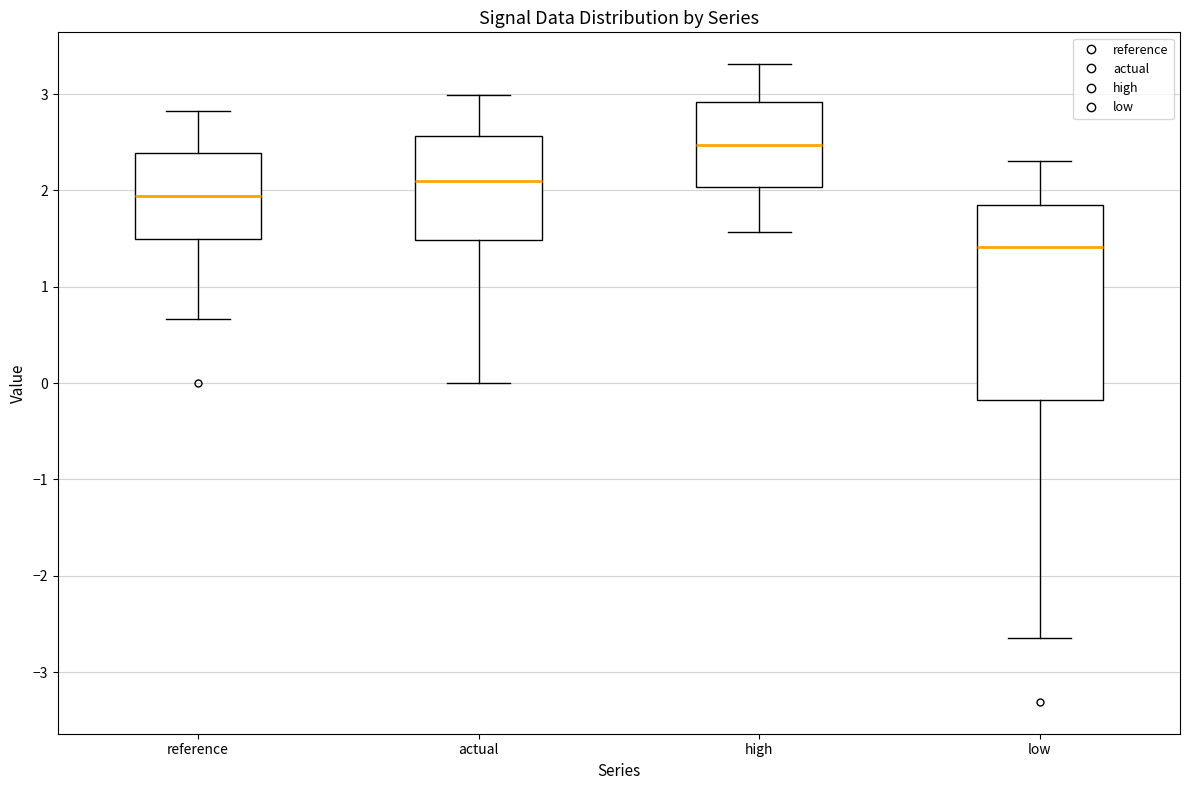

Reading left to right, transcribe this box plot: for each box, give where its median line is, the range the box spans, and where its two whiskers end, as read against the y-axis. The values are not printed on the chart, so give them approximately, as read against the axis.

reference: median 1.9, box 1.5 to 2.4, whiskers 0.7 to 2.8
actual: median 2.1, box 1.5 to 2.6, whiskers 0.0 to 3.0
high: median 2.5, box 2.0 to 2.9, whiskers 1.6 to 3.3
low: median 1.4, box -0.2 to 1.8, whiskers -2.6 to 2.3